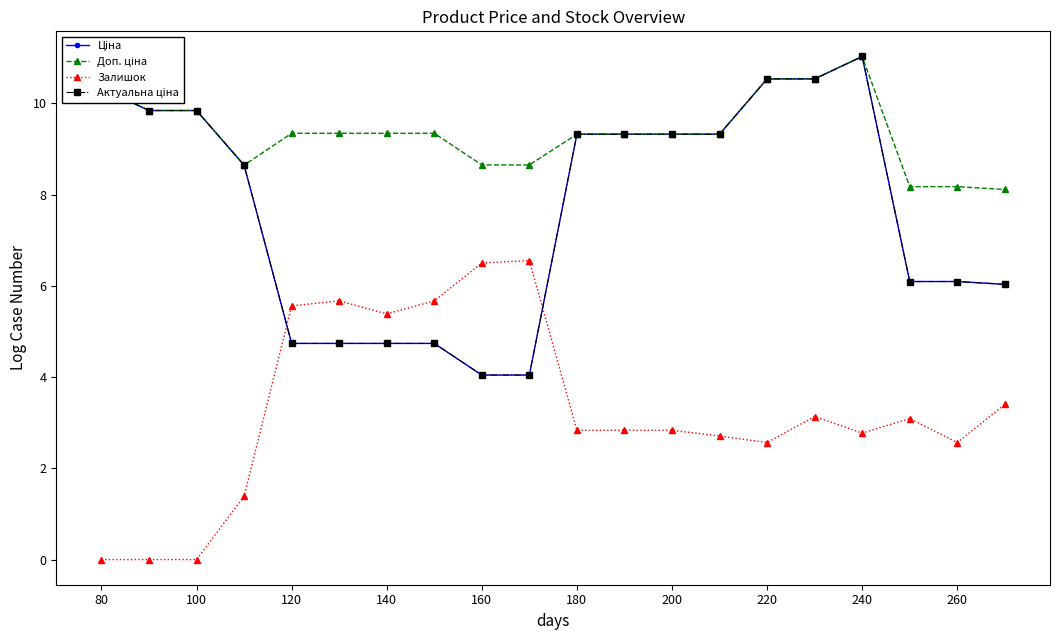

Does the chart have visible grid lines?

No